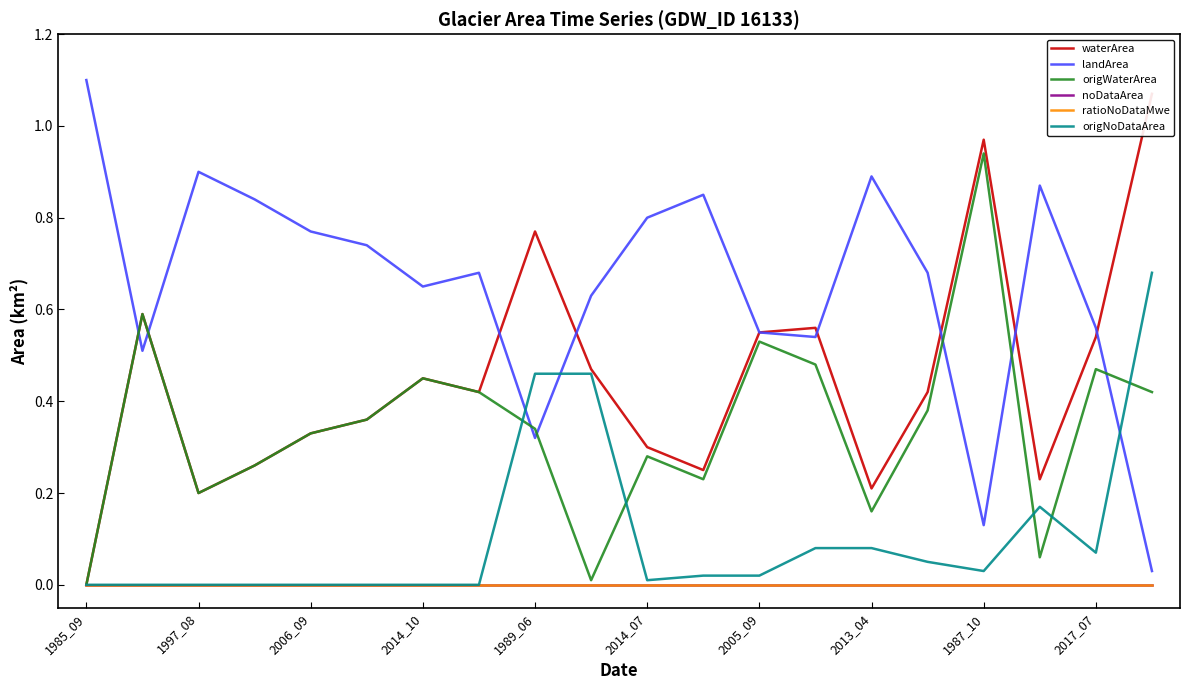

Rank the series by their maximum value, from highest to lowest.

landArea, waterArea, origWaterArea, origNoDataArea, noDataArea, ratioNoDataMwe